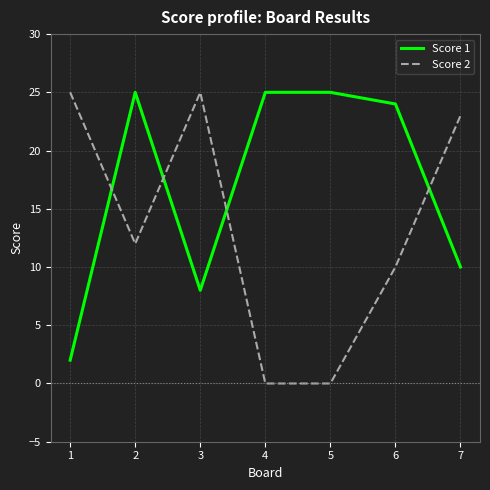

Does the chart have visible grid lines?

Yes